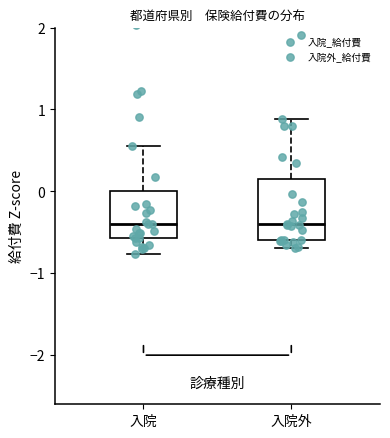

Where does the median line of the box for 入院 sit on the y-axis? The values are not printed on the chart, so give them approximately, as read against the axis.

-0.4